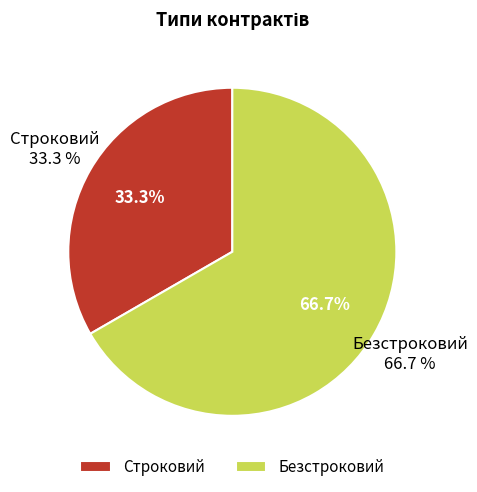

The Строковий slice represents 33% of the pie. True or false?

True